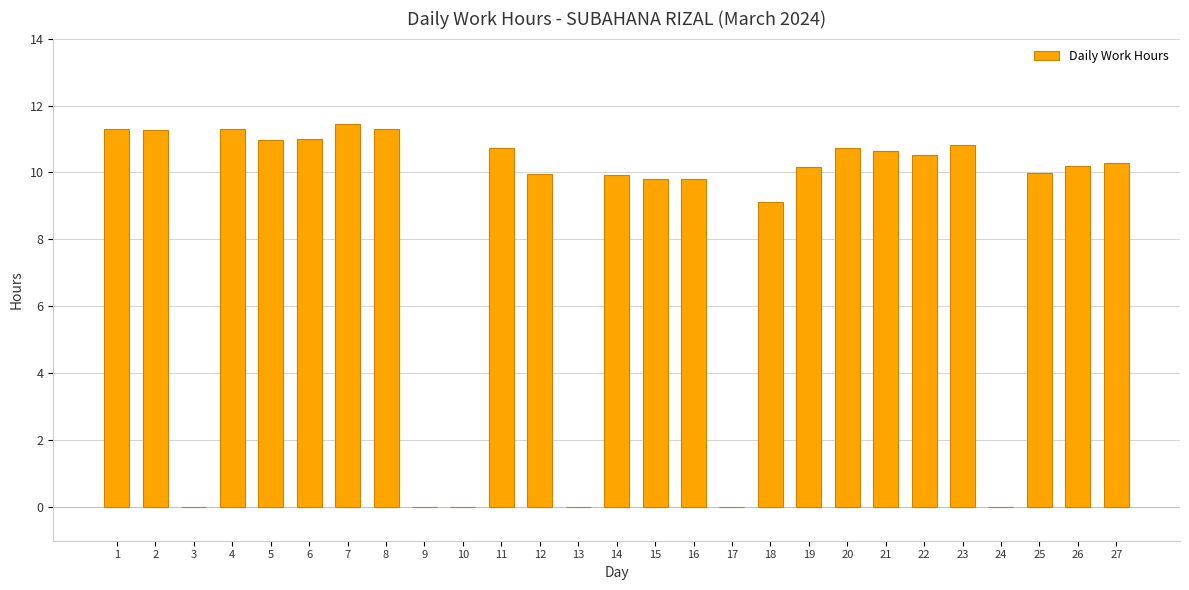

Which has a higher value, 3 or 20?

20